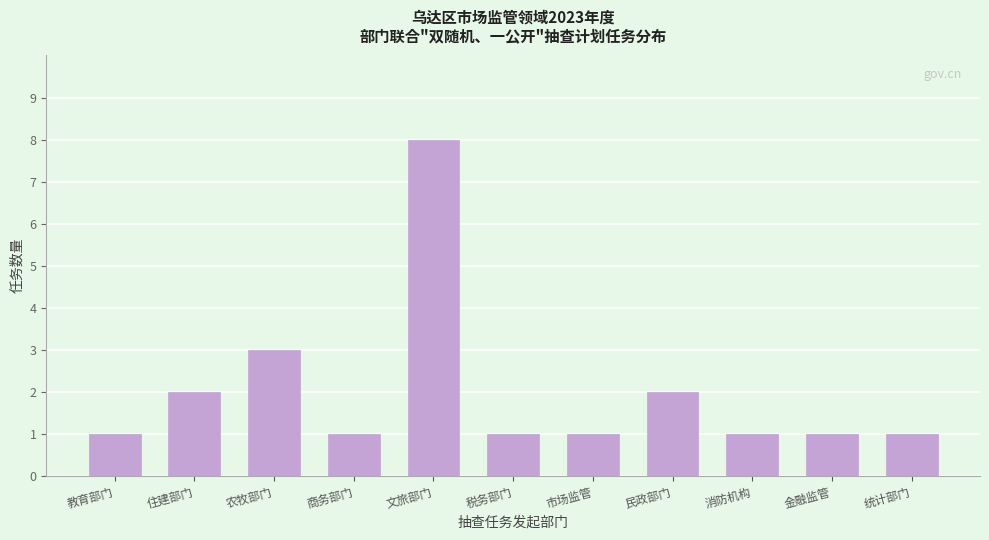

Reading right to left, list all the values displayed in this chart.

1	1	1	2	1	1	8	1	3	2	1